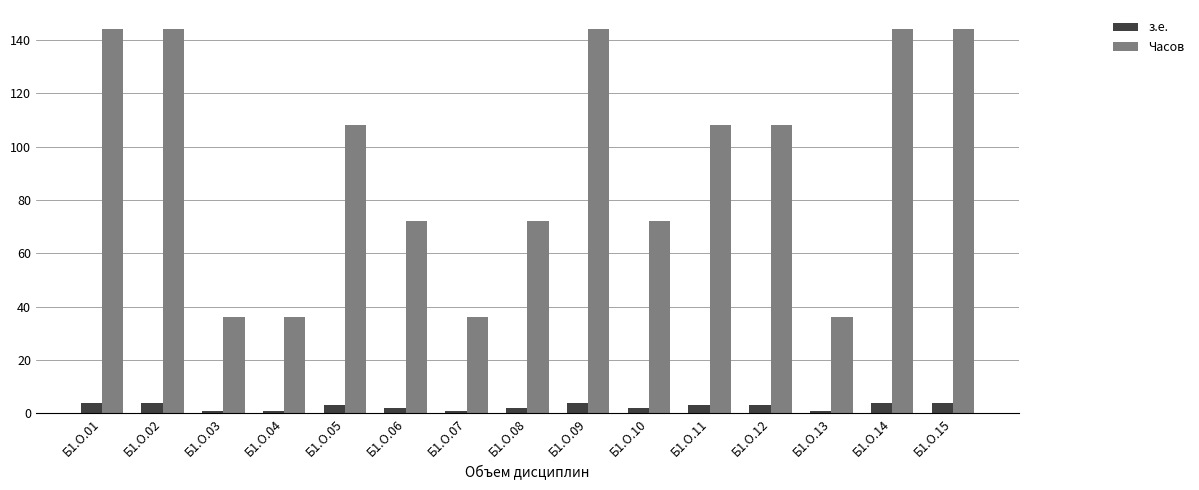

What is the spread (max minus min) of values at Б1.О.12?

105